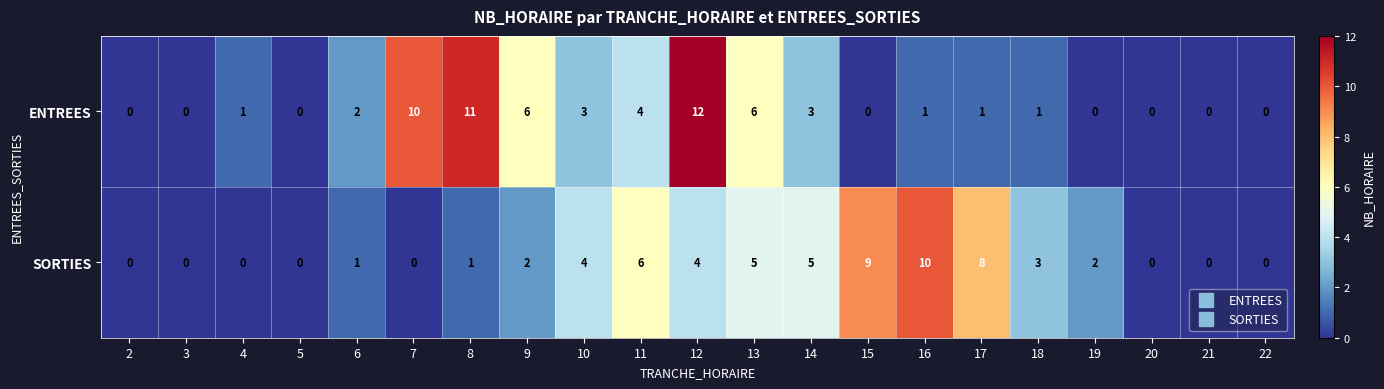

Which series has the largest range (max minus min)?

ENTREES